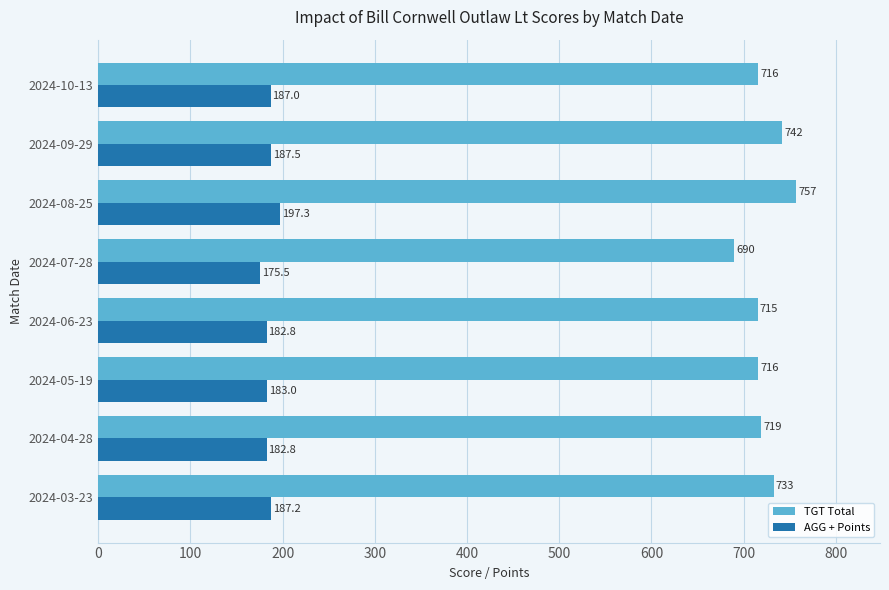

Which series has the widest spread of values?

TGT Total